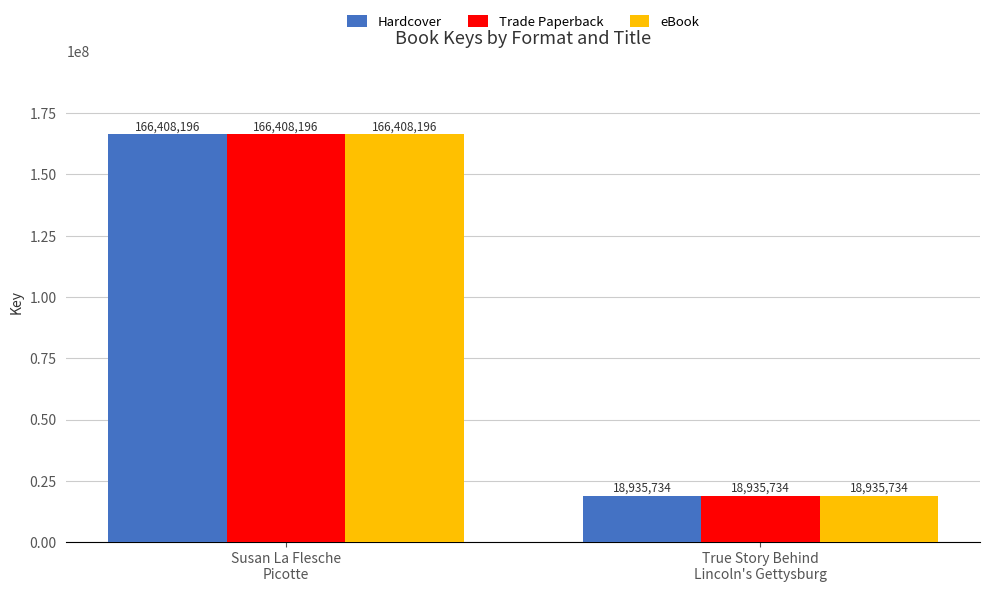

The value of eBook at Susan La Flesche
Picotte is 257503620. True or false?

False